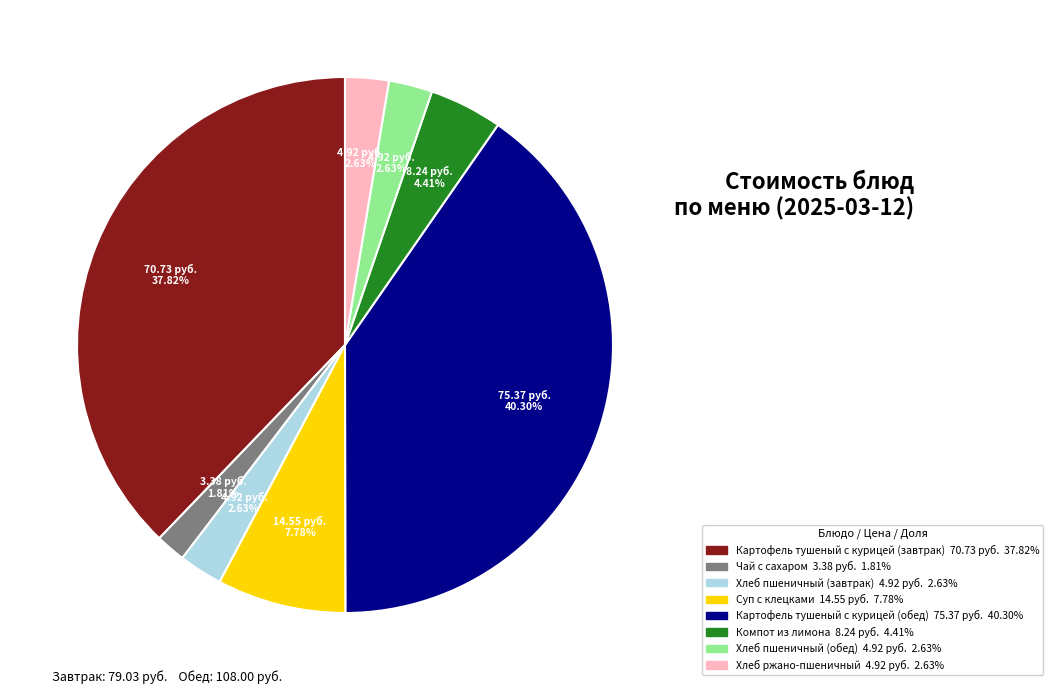

Which category has the biggest portion of the pie?

Картофель тушеный с курицей (обед)